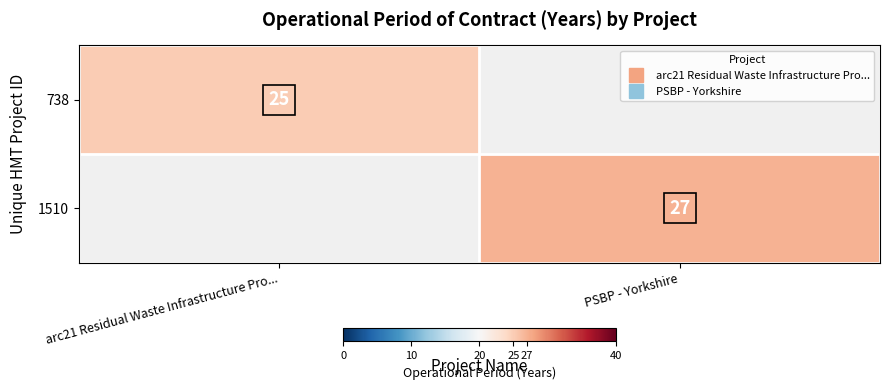

What is the approximate value of 738 at arc21 Residual Waste Infrastructure Pro..., to the nearest 5?

25